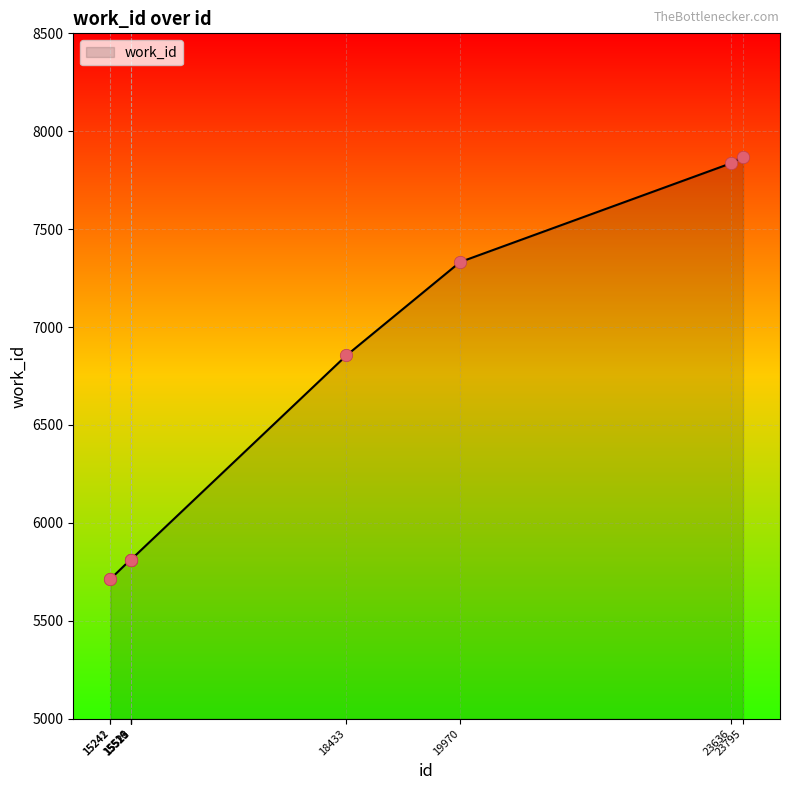

Between 23636 and 18433, which is larger?

23636